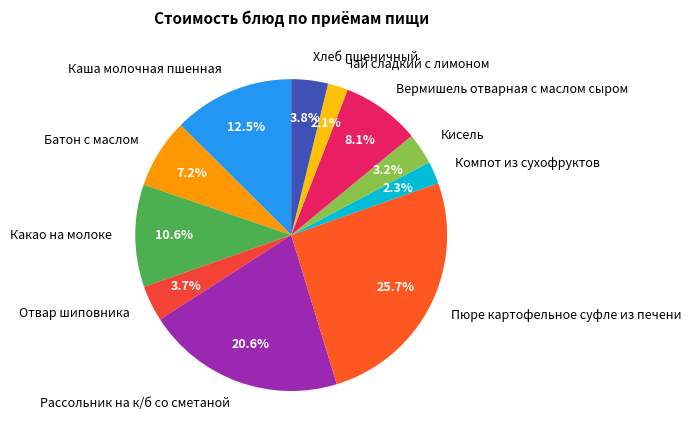

Which category has the biggest portion of the pie?

Пюре картофельное суфле из печени